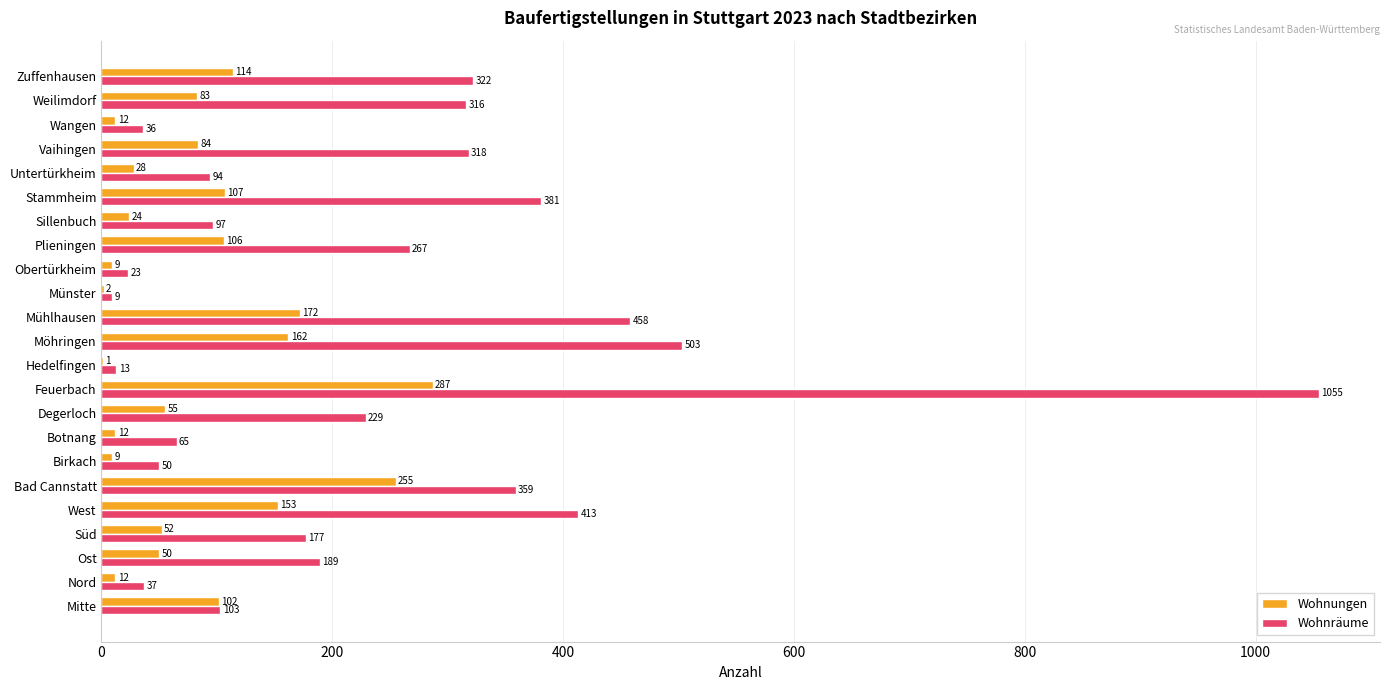

At which category is the sum across all series the highest?

Feuerbach